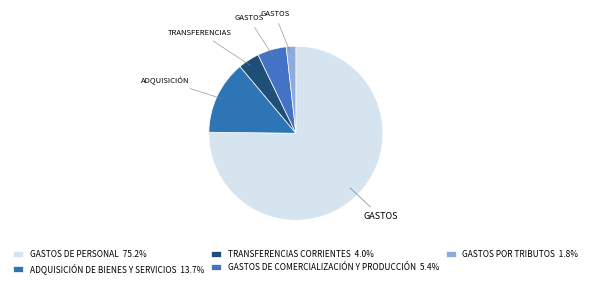

Is there a majority slice in this chart?

Yes